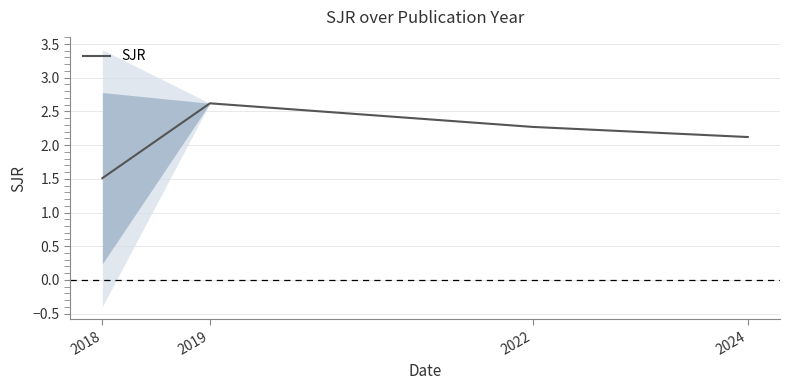

What is the sum of the values at 2018 and 2024?

3.6